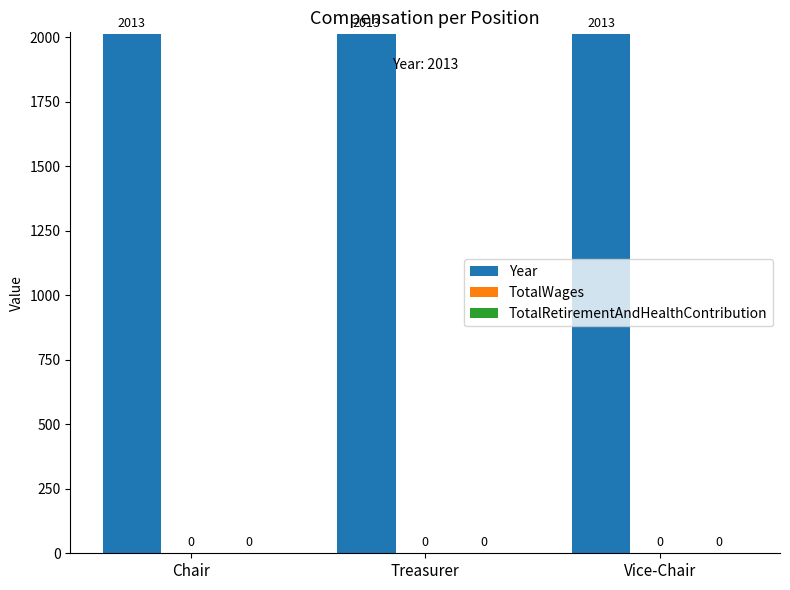

Rank the series by their maximum value, from highest to lowest.

Year, TotalWages, TotalRetirementAndHealthContribution